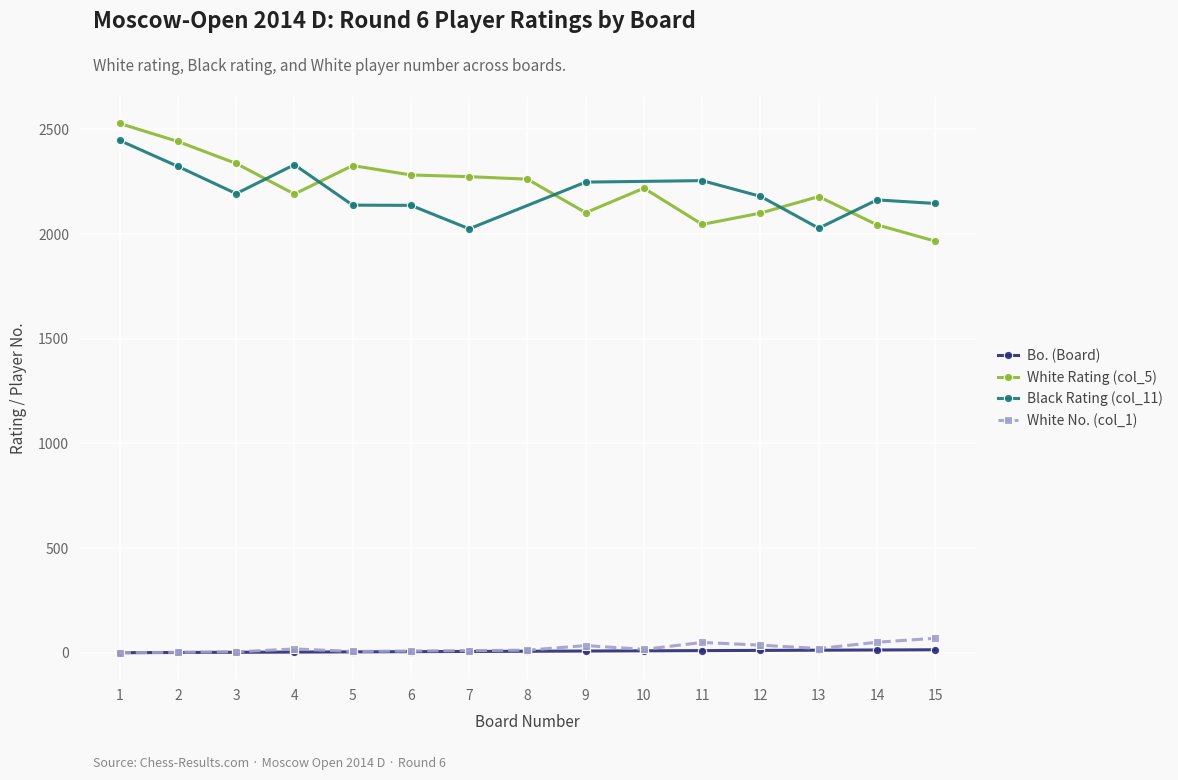

Which series has the largest total across all categories?

White Rating (col_5)